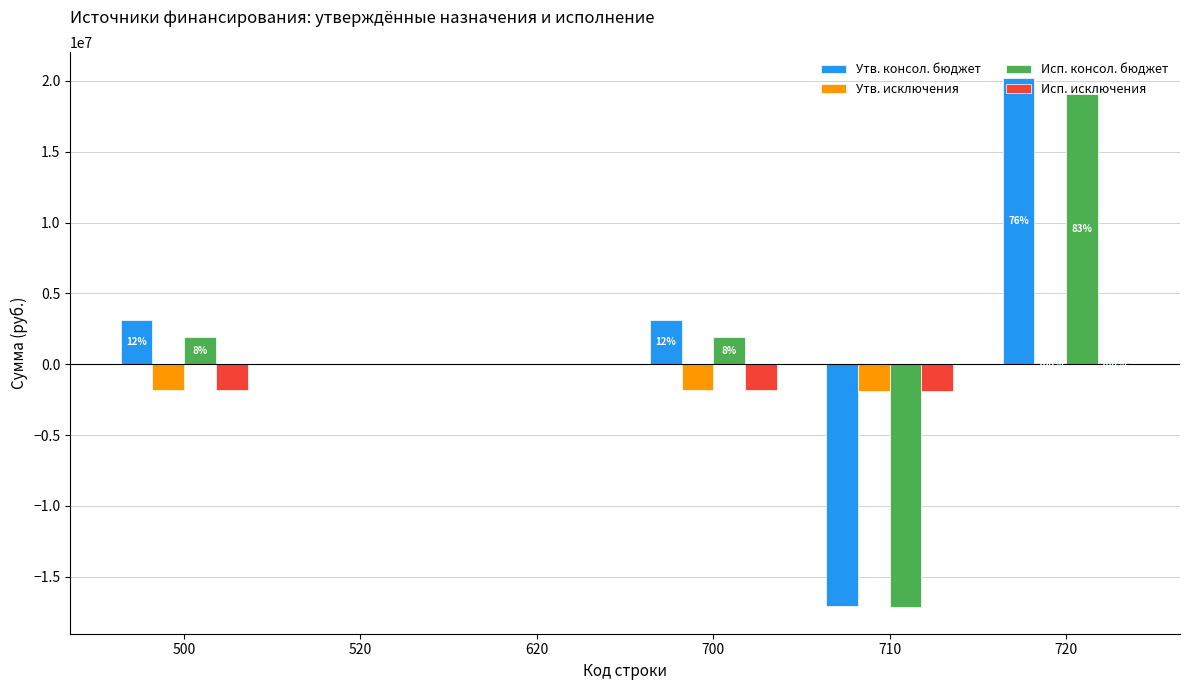

Is it true that Исп. консол. бюджет equals 3078012.2 at 500?

False